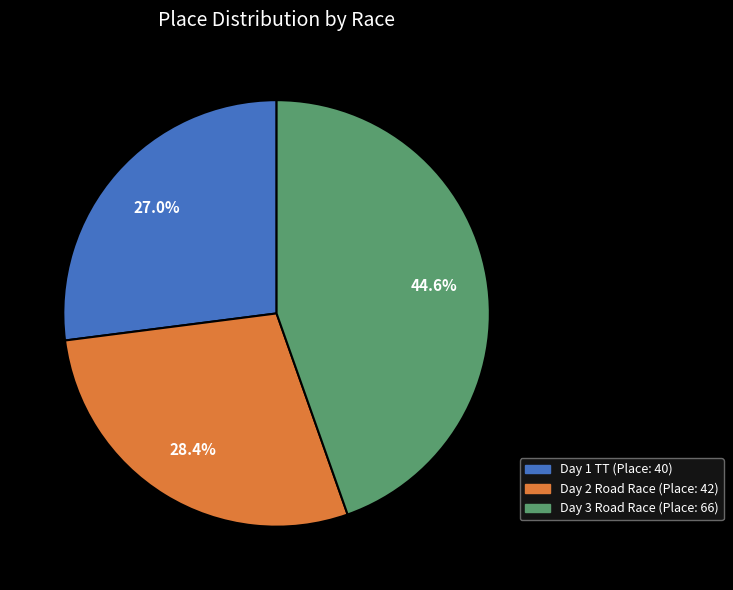

Is there any slice that represents more than half of the pie?

No